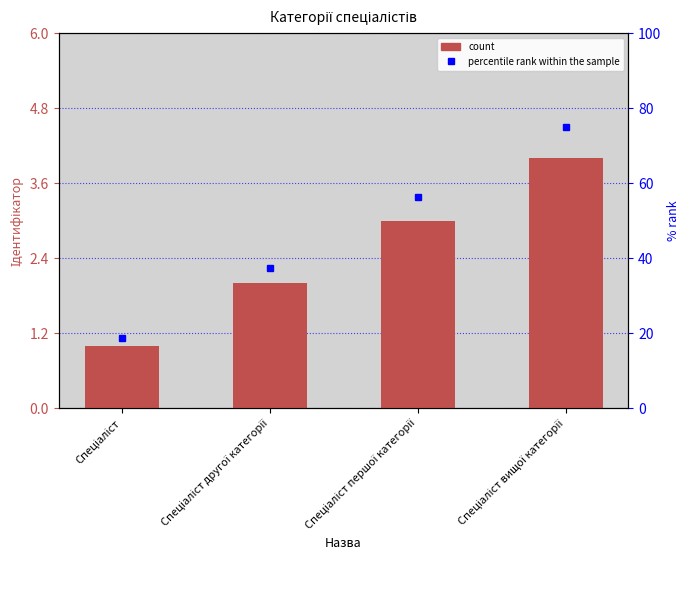

Reading left to right, extract all data points from this chart.

Спеціаліст=1	Спеціаліст другої категорії=2	Спеціаліст першої категорії=3	Спеціаліст вищої категорії=4